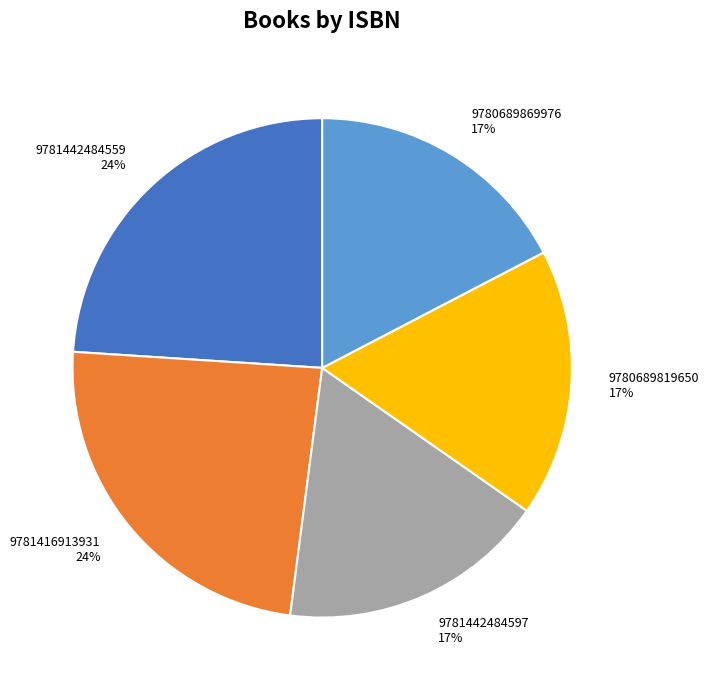

To the nearest percent, what is the difference between the largest and smallest slice percentages?

7%